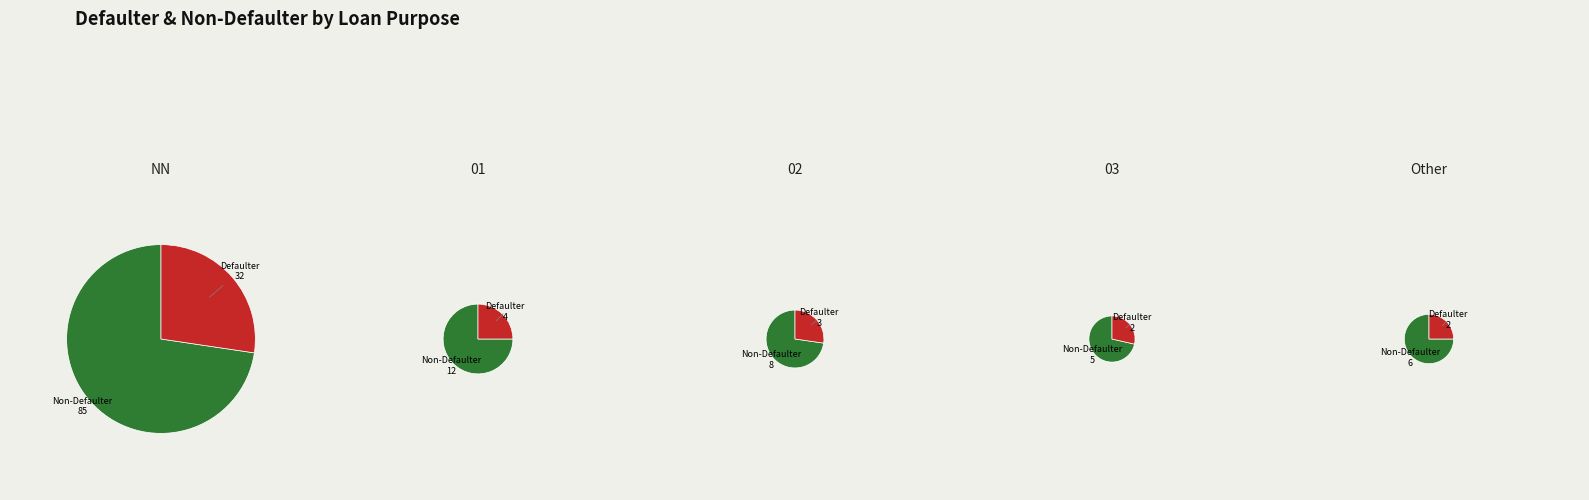

What is the spread (max minus min) of values at 4?

4